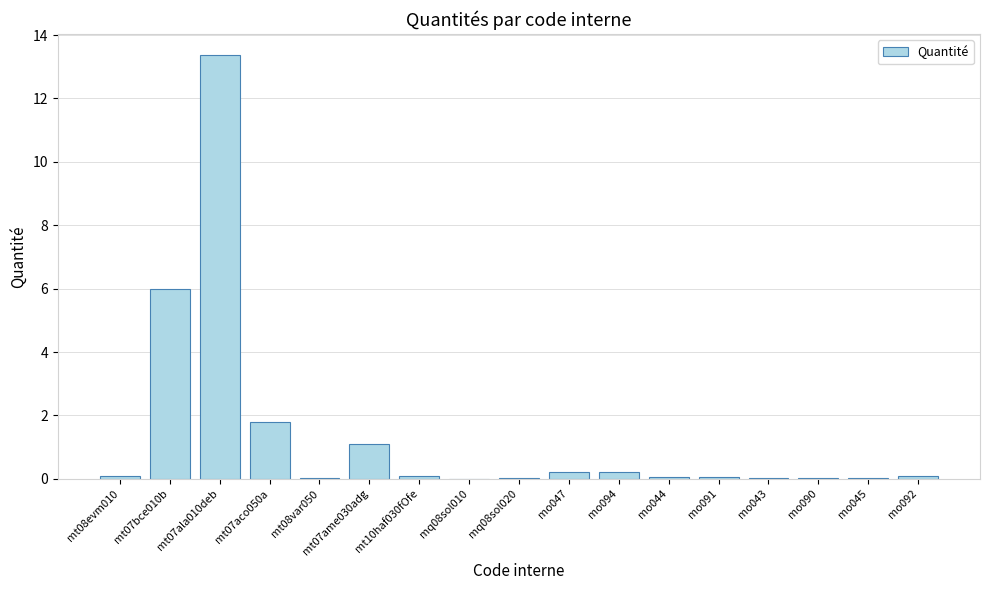

The chart shows a value of 0.2 at mo047. True or false?

True